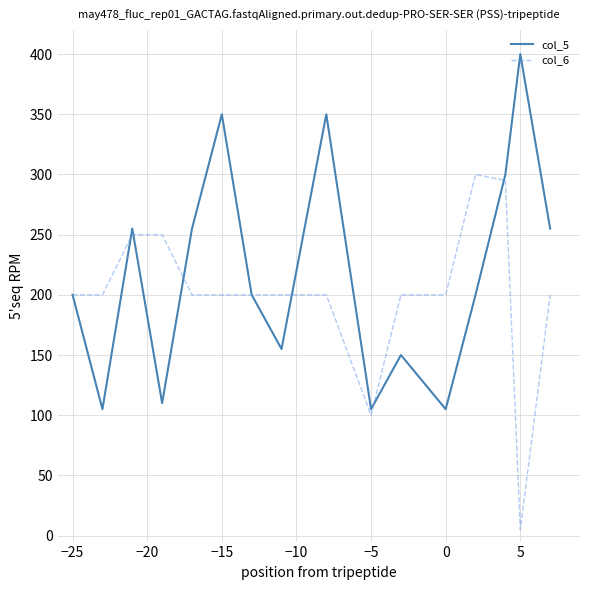

List the series in order of their peak value, highest first.

col_5, col_6